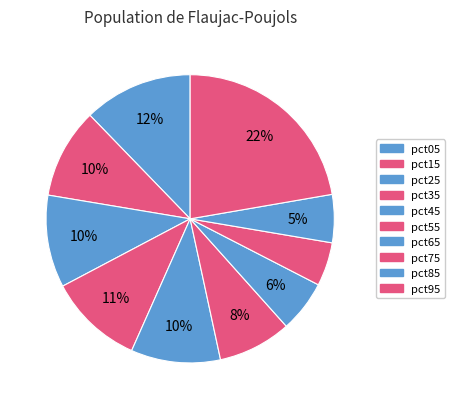

Count the number of slices in the pie.

10